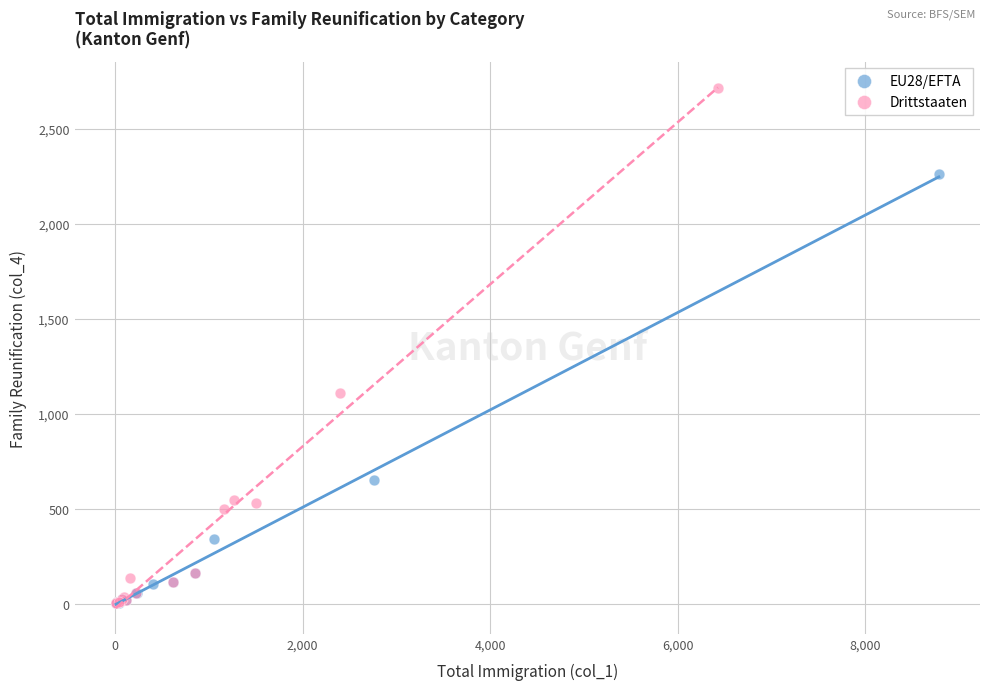

What are all the series names shown in the legend?

EU28/EFTA, Drittstaaten